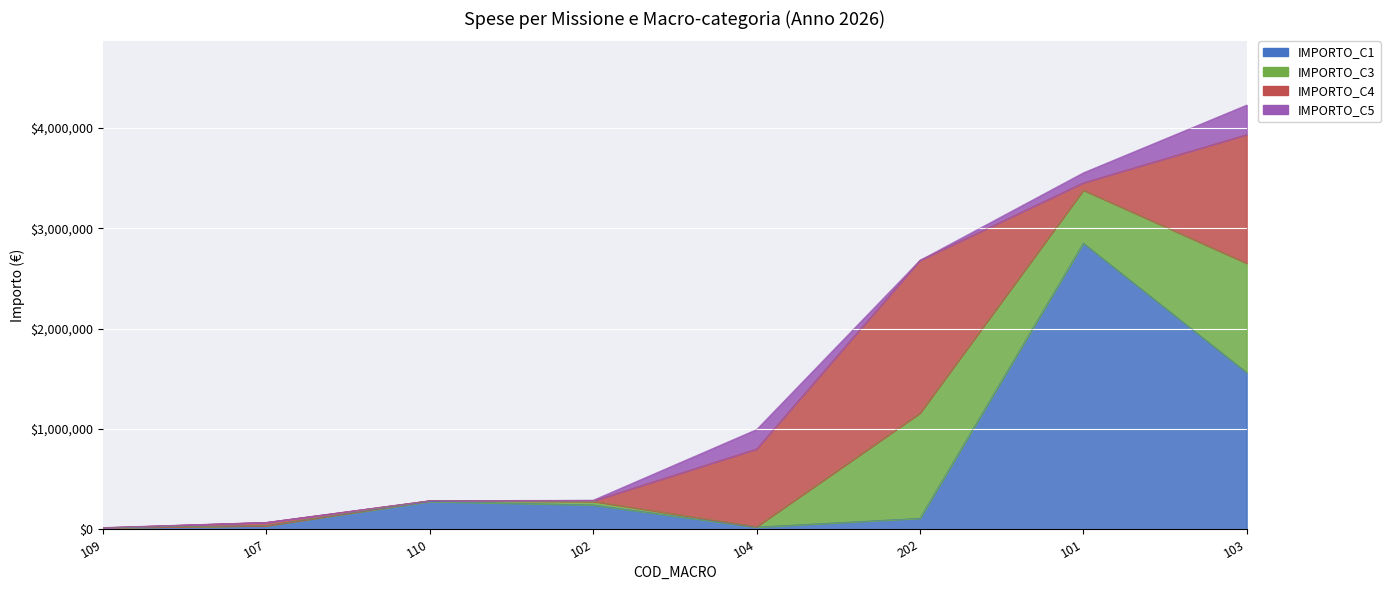

Rank the categories by IMPORTO_C1 value from lowest to highest.

109, 104, 107, 202, 102, 110, 103, 101